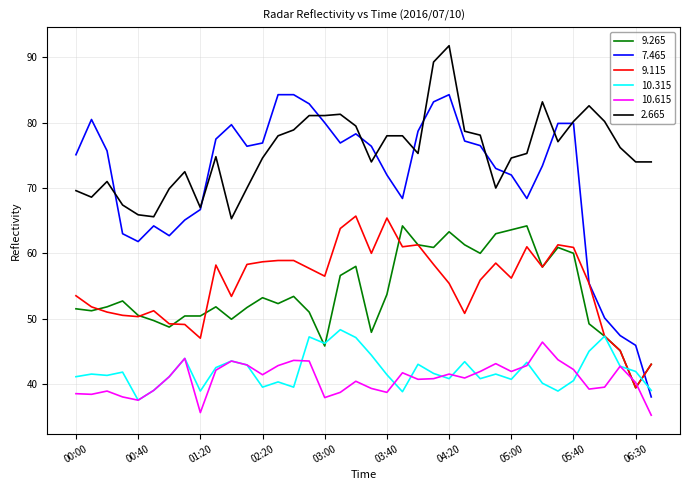

Which series has the widest spread of values?

7.465